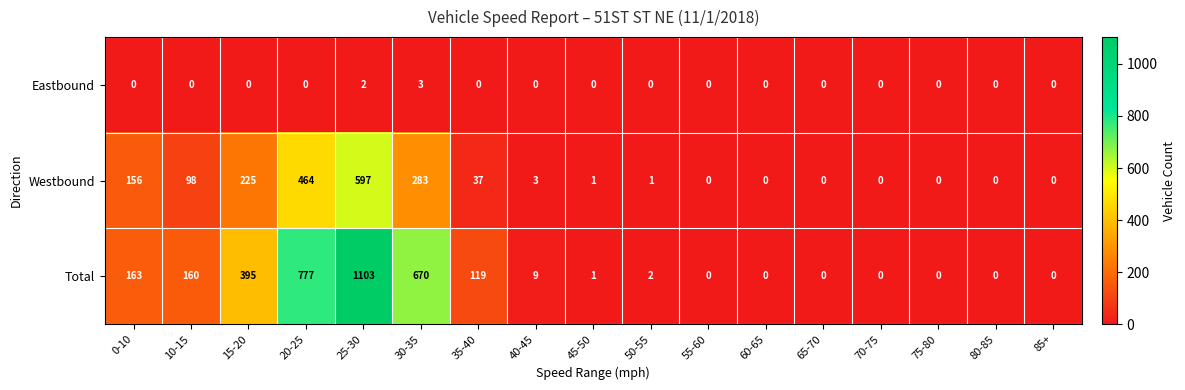

What is the sum of all Westbound values?

1865